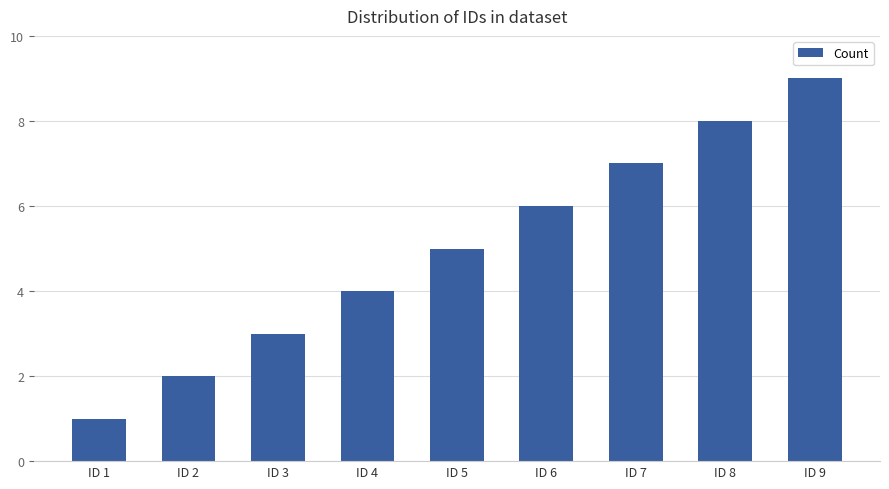

Where is the data nearest to the value 5?

ID 5